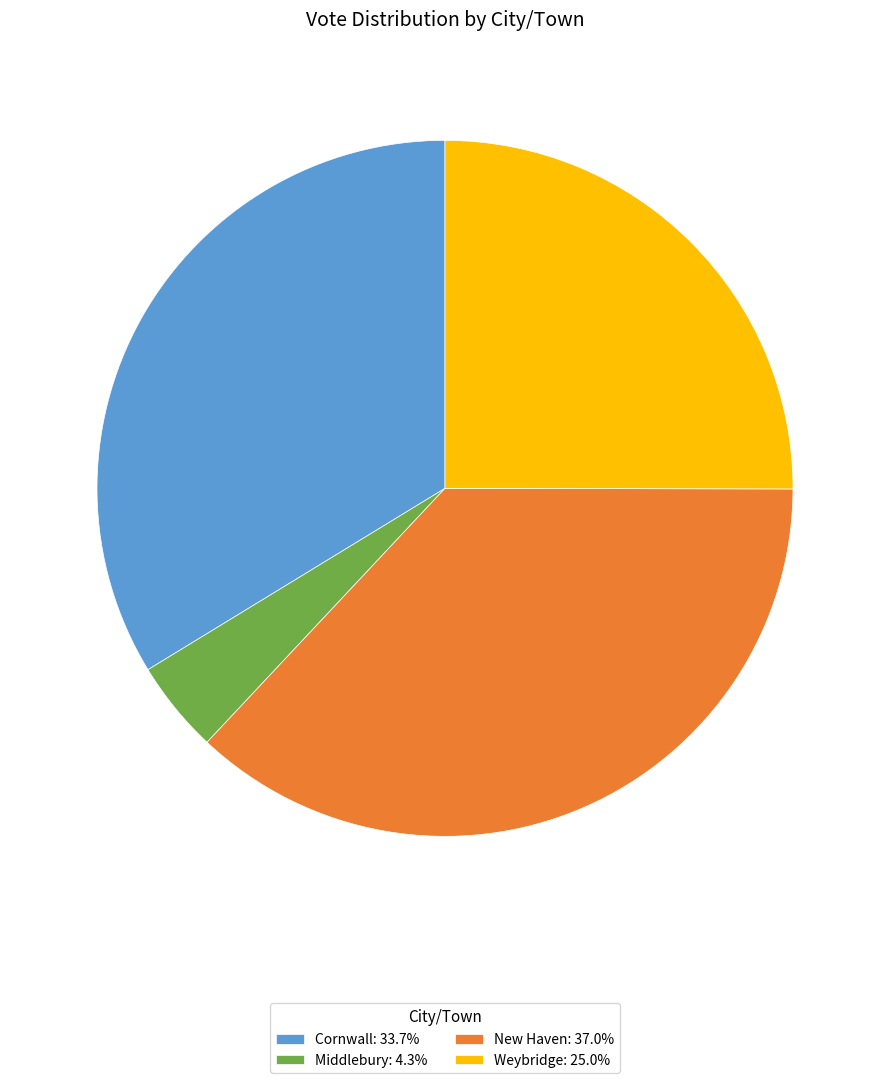

Do New Haven: 37.0% and Cornwall: 33.7% together represent more than half of the pie?

Yes